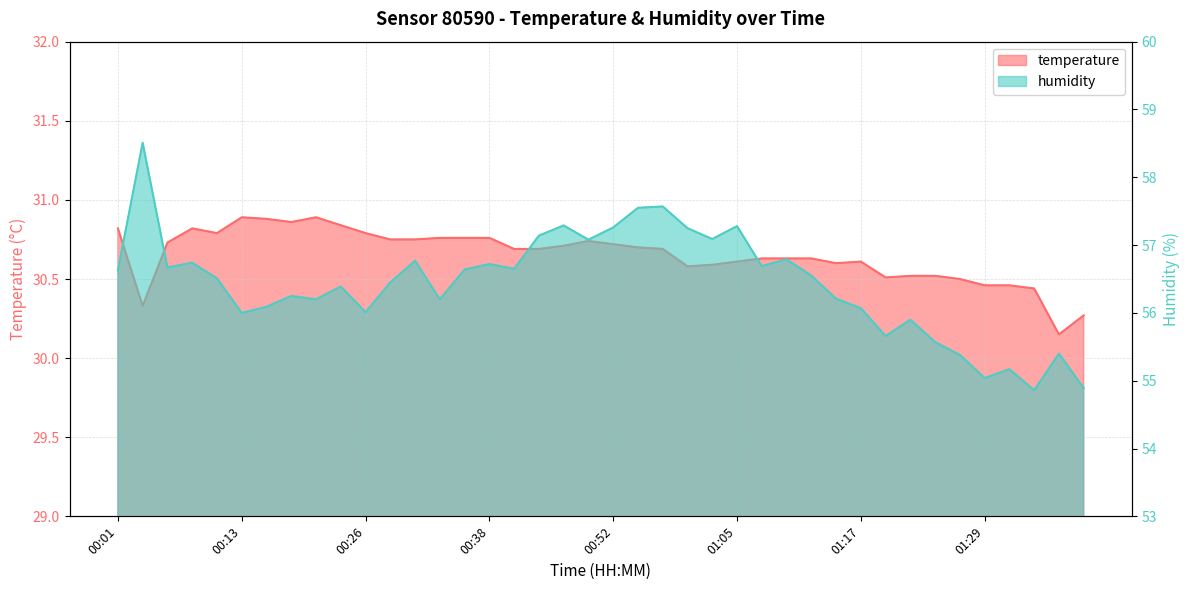

Count the temperature values in the range 30 to 31.

40